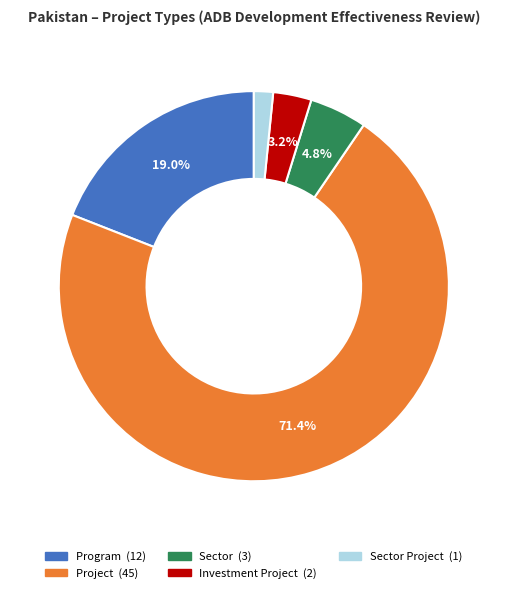

Is there any slice that represents more than half of the pie?

Yes